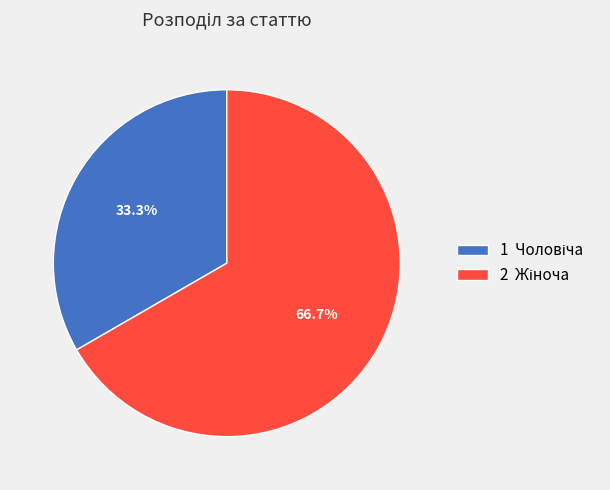

Is there any slice that represents more than half of the pie?

Yes